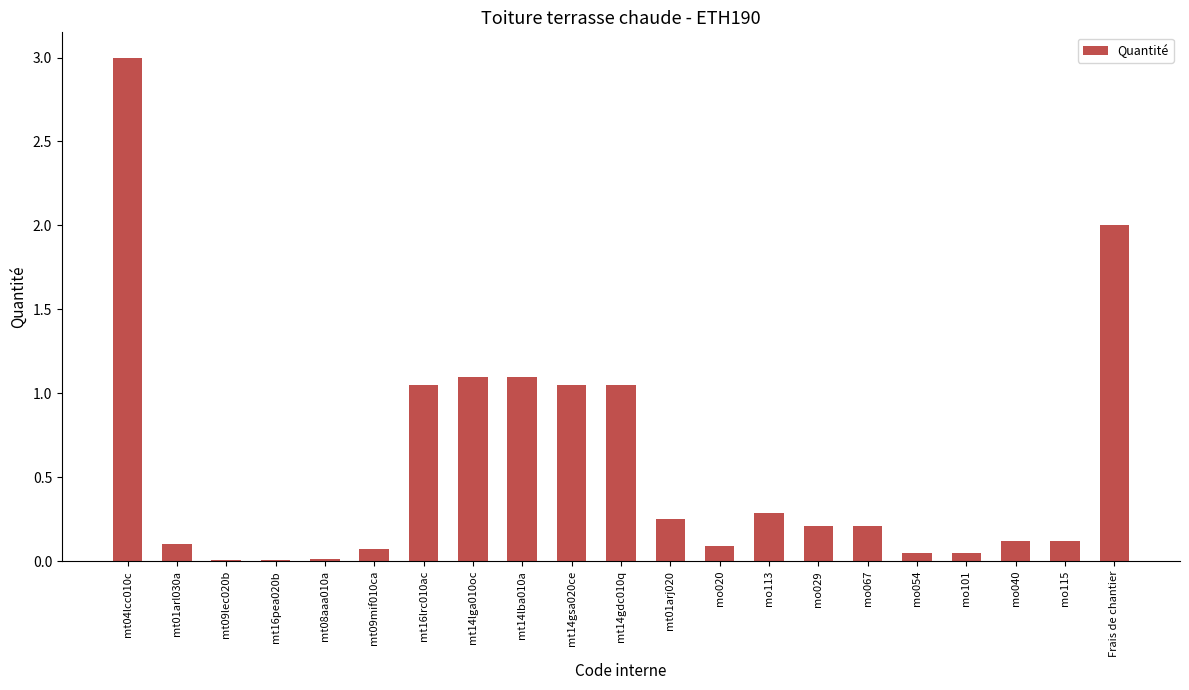

Which has a higher value, mo113 or mt04lcc010c?

mt04lcc010c